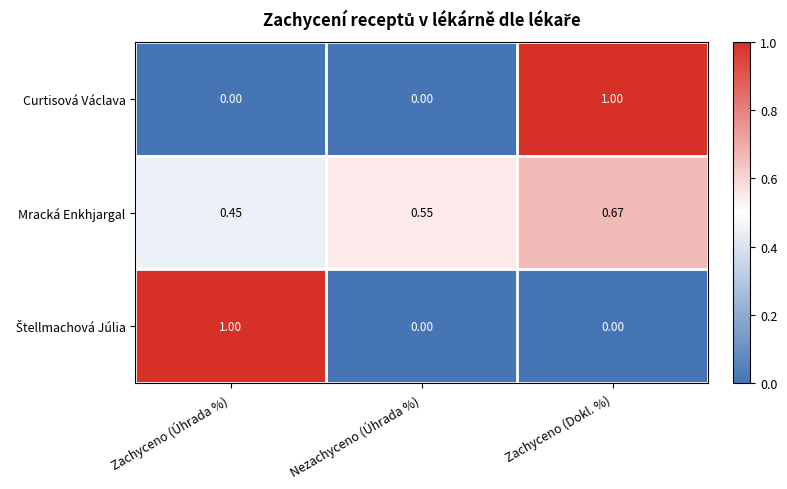

Between Nezachyceno (Úhrada %) and Zachyceno (Dokl. %), which series saw the biggest shift?

Curtisová Václava